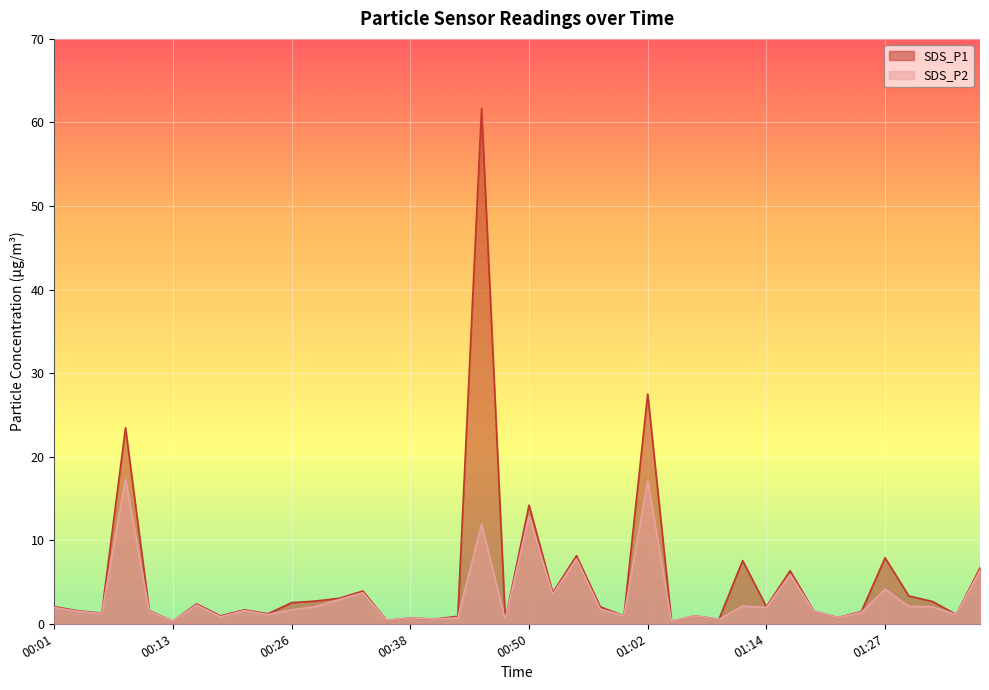

What are all the series names shown in the legend?

SDS_P1, SDS_P2